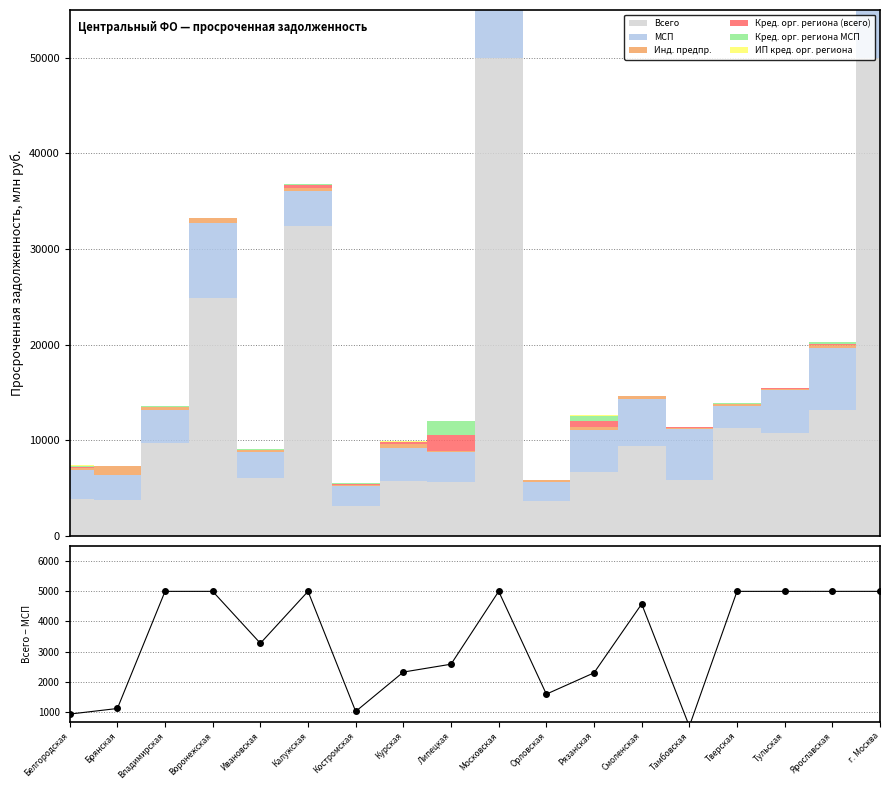

Reading left to right, list all the values displayed in this chart.

Белгородская=921	Брянская=1107	Владимирская=5000	Воронежская=5000	Ивановская=3274	Калужская=5000	Костромская=1009	Курская=2318	Липецкая=2579	Московская=5000	Орловская=1584	Рязанская=2292	Смоленская=4581	Тамбовская=517	Тверская=5000	Тульская=5000	Ярославская=5000	г. Москва=5000